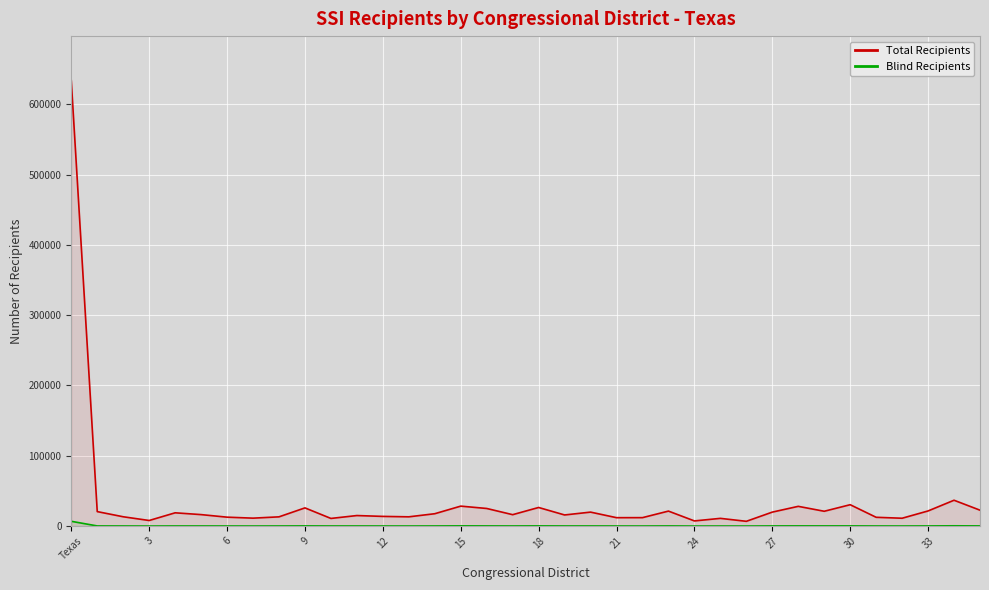

What is the sum of the Total Recipients values at 15 and 27?

48269